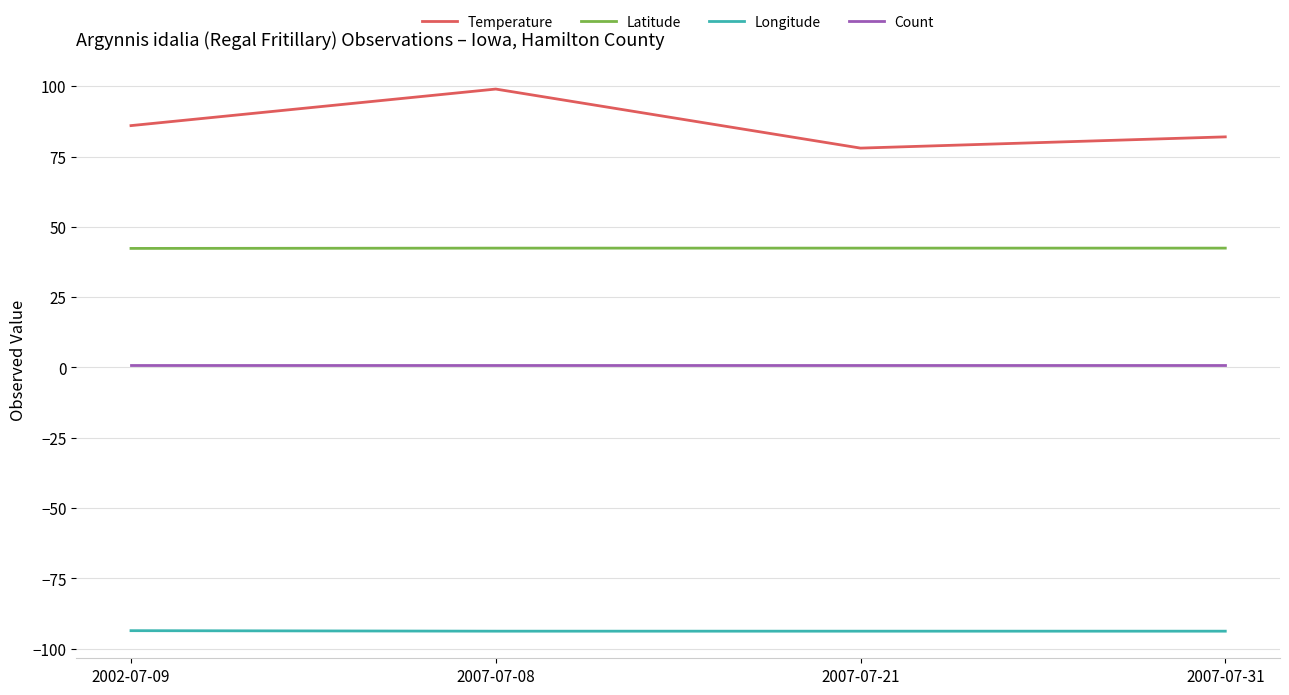

At which category does Temperature reach its first local valley?

2007-07-21